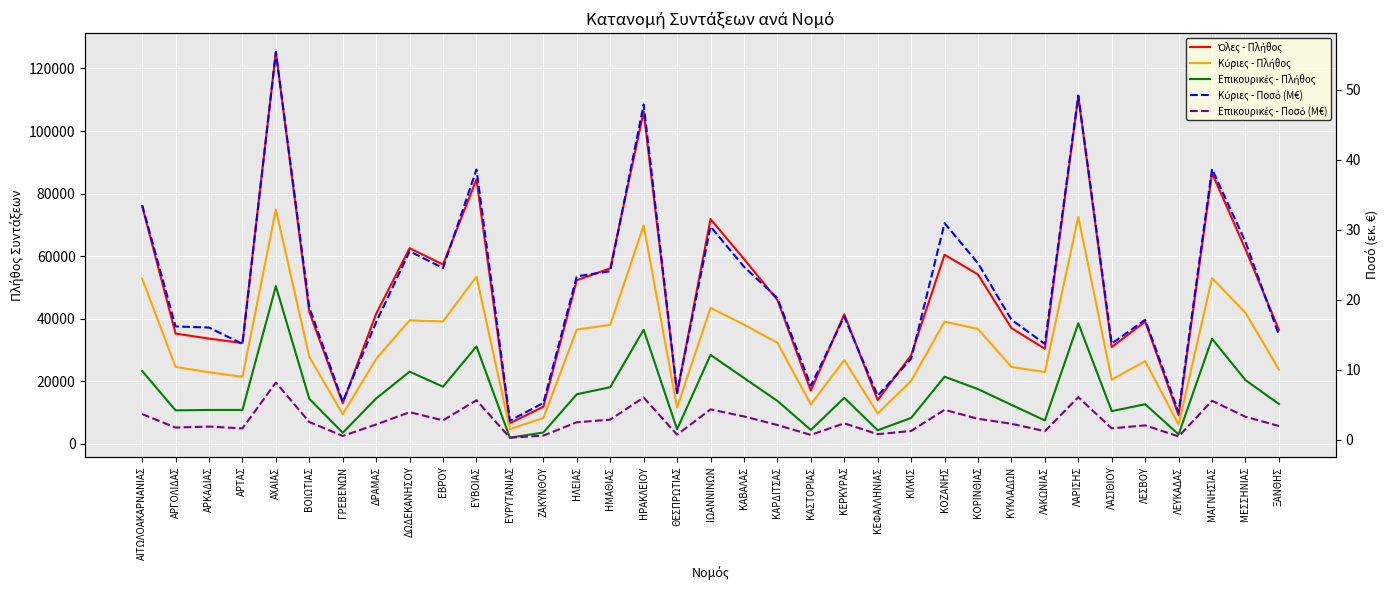

Reading left to right, list all the values displayed in this chart.

Όλες - Πλήθος: ΑΙΤΩΛΟΑΚΑΡΝΑΝΙΑΣ=76046.0	ΑΡΓΟΛΙΔΑΣ=35204.0	ΑΡΚΑΔΙΑΣ=33618.0	ΑΡΤΑΣ=32179.0	ΑΧΑΙΑΣ=125214.0	ΒΟΙΩΤΙΑΣ=42133.0	ΓΡΕΒΕΝΩΝ=12915.0	ΔΡΑΜΑΣ=41553.0	ΔΩΔΕΚΑΝΗΣΟΥ=62506.0	ΕΒΡΟΥ=57309.0	ΕΥΒΟΙΑΣ=84543.0	ΕΥΡΥΤΑΝΙΑΣ=6561.0	ΖΑΚΥΝΘΟΥ=11794.0	ΗΛΕΙΑΣ=52285.0	ΗΜΑΘΙΑΣ=56075.0	ΗΡΑΚΛΕΙΟΥ=106222.0	ΘΕΣΠΡΩΤΙΑΣ=16110.0	ΙΩΑΝΝΙΝΩΝ=71826.0	ΚΑΒΑΛΑΣ=59085.0	ΚΑΡΔΙΤΣΑΣ=45955.0	ΚΑΣΤΟΡΙΑΣ=16951.0	ΚΕΡΚΥΡΑΣ=41407.0	ΚΕΦΑΛΛΗΝΙΑΣ=13933.0	ΚΙΛΚΙΣ=28302.0	ΚΟΖΑΝΗΣ=60446.0	ΚΟΡΙΝΘΙΑΣ=54121.0	ΚΥΚΛΑΔΩΝ=36961.0	ΛΑΚΩΝΙΑΣ=30350.0	ΛΑΡΙΣΗΣ=111054.0	ΛΑΣΙΘΙΟΥ=30881.0	ΛΕΣΒΟΥ=39023.0	ΛΕΥΚΑΔΑΣ=9053.0	ΜΑΓΝΗΣΙΑΣ=86525.0	ΜΕΣΣΗΝΙΑΣ=62178.0	ΞΑΝΘΗΣ=36412.0
Κύριες - Πλήθος: ΑΙΤΩΛΟΑΚΑΡΝΑΝΙΑΣ=52798.0	ΑΡΓΟΛΙΔΑΣ=24548.0	ΑΡΚΑΔΙΑΣ=22831.0	ΑΡΤΑΣ=21391.0	ΑΧΑΙΑΣ=74866.0	ΒΟΙΩΤΙΑΣ=27774.0	ΓΡΕΒΕΝΩΝ=9426.0	ΔΡΑΜΑΣ=27095.0	ΔΩΔΕΚΑΝΗΣΟΥ=39480.0	ΕΒΡΟΥ=39089.0	ΕΥΒΟΙΑΣ=53433.0	ΕΥΡΥΤΑΝΙΑΣ=4649.0	ΖΑΚΥΝΘΟΥ=8221.0	ΗΛΕΙΑΣ=36488.0	ΗΜΑΘΙΑΣ=38012.0	ΗΡΑΚΛΕΙΟΥ=69783.0	ΘΕΣΠΡΩΤΙΑΣ=11524.0	ΙΩΑΝΝΙΝΩΝ=43435.0	ΚΑΒΑΛΑΣ=38074.0	ΚΑΡΔΙΤΣΑΣ=32263.0	ΚΑΣΤΟΡΙΑΣ=12566.0	ΚΕΡΚΥΡΑΣ=26736.0	ΚΕΦΑΛΛΗΝΙΑΣ=9648.0	ΚΙΛΚΙΣ=20072.0	ΚΟΖΑΝΗΣ=39022.0	ΚΟΡΙΝΘΙΑΣ=36674.0	ΚΥΚΛΑΔΩΝ=24541.0	ΛΑΚΩΝΙΑΣ=22921.0	ΛΑΡΙΣΗΣ=72540.0	ΛΑΣΙΘΙΟΥ=20467.0	ΛΕΣΒΟΥ=26408.0	ΛΕΥΚΑΔΑΣ=6078.0	ΜΑΓΝΗΣΙΑΣ=52965.0	ΜΕΣΣΗΝΙΑΣ=41852.0	ΞΑΝΘΗΣ=23715.0
Επικουρικές - Πλήθος: ΑΙΤΩΛΟΑΚΑΡΝΑΝΙΑΣ=23248.0	ΑΡΓΟΛΙΔΑΣ=10656.0	ΑΡΚΑΔΙΑΣ=10787.0	ΑΡΤΑΣ=10788.0	ΑΧΑΙΑΣ=50348.0	ΒΟΙΩΤΙΑΣ=14359.0	ΓΡΕΒΕΝΩΝ=3489.0	ΔΡΑΜΑΣ=14458.0	ΔΩΔΕΚΑΝΗΣΟΥ=23026.0	ΕΒΡΟΥ=18220.0	ΕΥΒΟΙΑΣ=31110.0	ΕΥΡΥΤΑΝΙΑΣ=1912.0	ΖΑΚΥΝΘΟΥ=3573.0	ΗΛΕΙΑΣ=15797.0	ΗΜΑΘΙΑΣ=18063.0	ΗΡΑΚΛΕΙΟΥ=36439.0	ΘΕΣΠΡΩΤΙΑΣ=4586.0	ΙΩΑΝΝΙΝΩΝ=28391.0	ΚΑΒΑΛΑΣ=21011.0	ΚΑΡΔΙΤΣΑΣ=13692.0	ΚΑΣΤΟΡΙΑΣ=4385.0	ΚΕΡΚΥΡΑΣ=14671.0	ΚΕΦΑΛΛΗΝΙΑΣ=4285.0	ΚΙΛΚΙΣ=8230.0	ΚΟΖΑΝΗΣ=21424.0	ΚΟΡΙΝΘΙΑΣ=17447.0	ΚΥΚΛΑΔΩΝ=12420.0	ΛΑΚΩΝΙΑΣ=7429.0	ΛΑΡΙΣΗΣ=38514.0	ΛΑΣΙΘΙΟΥ=10414.0	ΛΕΣΒΟΥ=12615.0	ΛΕΥΚΑΔΑΣ=2975.0	ΜΑΓΝΗΣΙΑΣ=33560.0	ΜΕΣΣΗΝΙΑΣ=20326.0	ΞΑΝΘΗΣ=12697.0
Κύριες - Ποσό (M€): ΑΙΤΩΛΟΑΚΑΡΝΑΝΙΑΣ=33.5	ΑΡΓΟΛΙΔΑΣ=16.2	ΑΡΚΑΔΙΑΣ=16.0	ΑΡΤΑΣ=13.7	ΑΧΑΙΑΣ=55.4	ΒΟΙΩΤΙΑΣ=18.9	ΓΡΕΒΕΝΩΝ=5.4	ΔΡΑΜΑΣ=16.8	ΔΩΔΕΚΑΝΗΣΟΥ=26.9	ΕΒΡΟΥ=24.5	ΕΥΒΟΙΑΣ=38.6	ΕΥΡΥΤΑΝΙΑΣ=2.7	ΖΑΚΥΝΘΟΥ=5.2	ΗΛΕΙΑΣ=23.3	ΗΜΑΘΙΑΣ=24.1	ΗΡΑΚΛΕΙΟΥ=47.9	ΘΕΣΠΡΩΤΙΑΣ=6.7	ΙΩΑΝΝΙΝΩΝ=30.4	ΚΑΒΑΛΑΣ=24.7	ΚΑΡΔΙΤΣΑΣ=20.2	ΚΑΣΤΟΡΙΑΣ=7.7	ΚΕΡΚΥΡΑΣ=17.6	ΚΕΦΑΛΛΗΝΙΑΣ=6.3	ΚΙΛΚΙΣ=11.6	ΚΟΖΑΝΗΣ=30.9	ΚΟΡΙΝΘΙΑΣ=25.2	ΚΥΚΛΑΔΩΝ=17.1	ΛΑΚΩΝΙΑΣ=13.7	ΛΑΡΙΣΗΣ=49.2	ΛΑΣΙΘΙΟΥ=13.7	ΛΕΣΒΟΥ=17.1	ΛΕΥΚΑΔΑΣ=3.9	ΜΑΓΝΗΣΙΑΣ=38.7	ΜΕΣΣΗΝΙΑΣ=28.2	ΞΑΝΘΗΣ=15.0
Επικουρικές - Ποσό (M€): ΑΙΤΩΛΟΑΚΑΡΝΑΝΙΑΣ=3.7	ΑΡΓΟΛΙΔΑΣ=1.7	ΑΡΚΑΔΙΑΣ=1.9	ΑΡΤΑΣ=1.6	ΑΧΑΙΑΣ=8.2	ΒΟΙΩΤΙΑΣ=2.5	ΓΡΕΒΕΝΩΝ=0.5	ΔΡΑΜΑΣ=2.2	ΔΩΔΕΚΑΝΗΣΟΥ=3.9	ΕΒΡΟΥ=2.8	ΕΥΒΟΙΑΣ=5.6	ΕΥΡΥΤΑΝΙΑΣ=0.3	ΖΑΚΥΝΘΟΥ=0.6	ΗΛΕΙΑΣ=2.5	ΗΜΑΘΙΑΣ=2.9	ΗΡΑΚΛΕΙΟΥ=6.0	ΘΕΣΠΡΩΤΙΑΣ=0.7	ΙΩΑΝΝΙΝΩΝ=4.3	ΚΑΒΑΛΑΣ=3.3	ΚΑΡΔΙΤΣΑΣ=2.1	ΚΑΣΤΟΡΙΑΣ=0.7	ΚΕΡΚΥΡΑΣ=2.3	ΚΕΦΑΛΛΗΝΙΑΣ=0.8	ΚΙΛΚΙΣ=1.2	ΚΟΖΑΝΗΣ=4.3	ΚΟΡΙΝΘΙΑΣ=3.0	ΚΥΚΛΑΔΩΝ=2.3	ΛΑΚΩΝΙΑΣ=1.2	ΛΑΡΙΣΗΣ=6.1	ΛΑΣΙΘΙΟΥ=1.6	ΛΕΣΒΟΥ=2.0	ΛΕΥΚΑΔΑΣ=0.5	ΜΑΓΝΗΣΙΑΣ=5.6	ΜΕΣΣΗΝΙΑΣ=3.3	ΞΑΝΘΗΣ=2.0